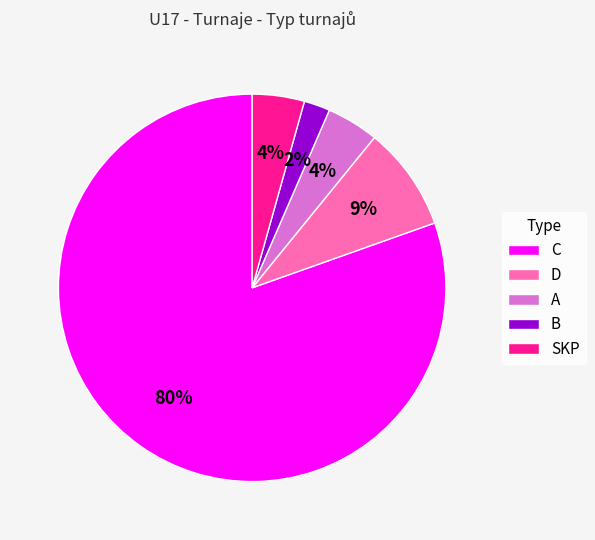

How many segments does this pie chart have?

5